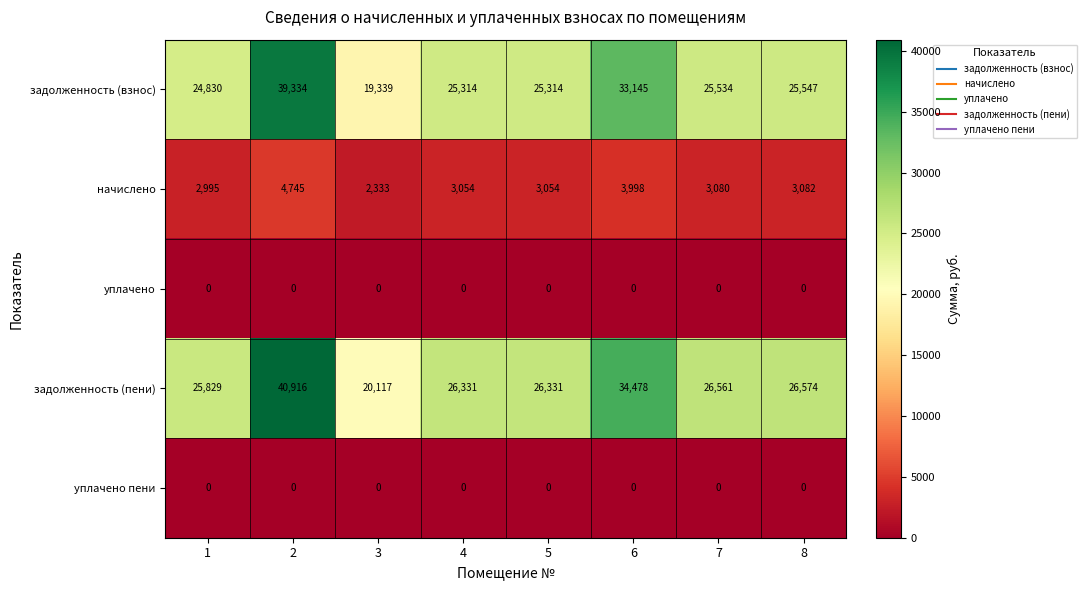

How many series are shown in this chart?

5